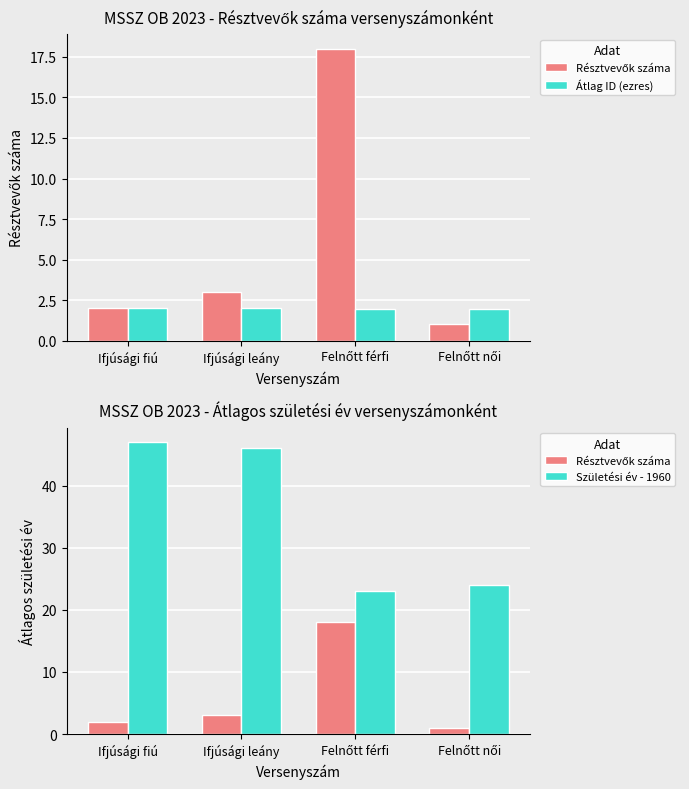

Which label corresponds to the largest value in the chart?

Ifjúsági fiú